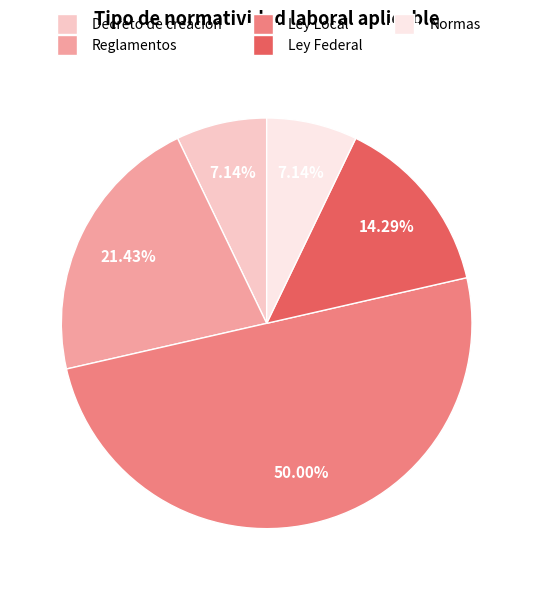

Between Ley Federal and Normas, which is larger?

Ley Federal